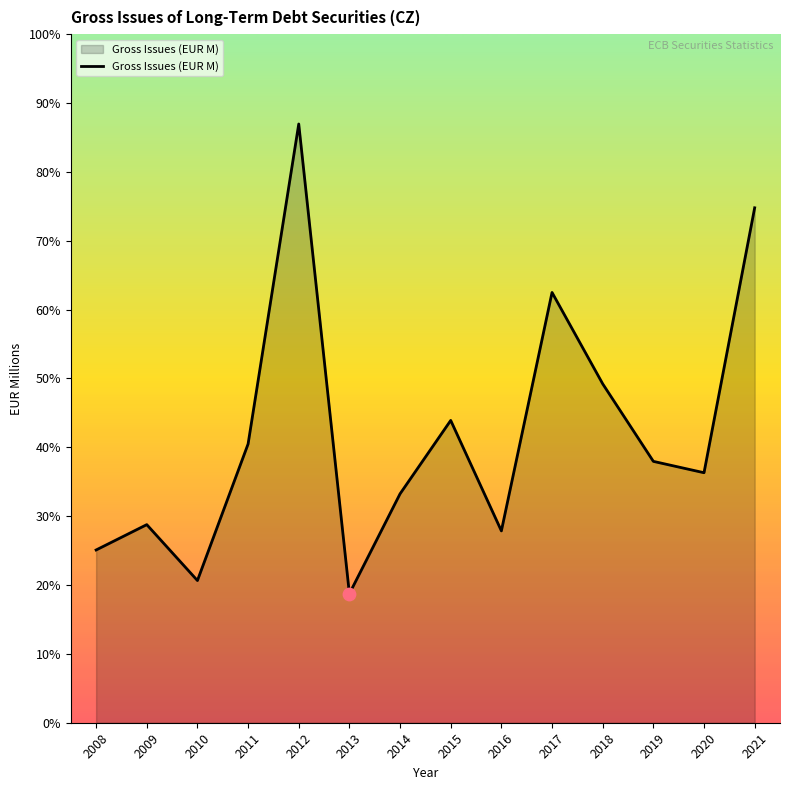

Which has a higher value, 2021 or 2020?

2021